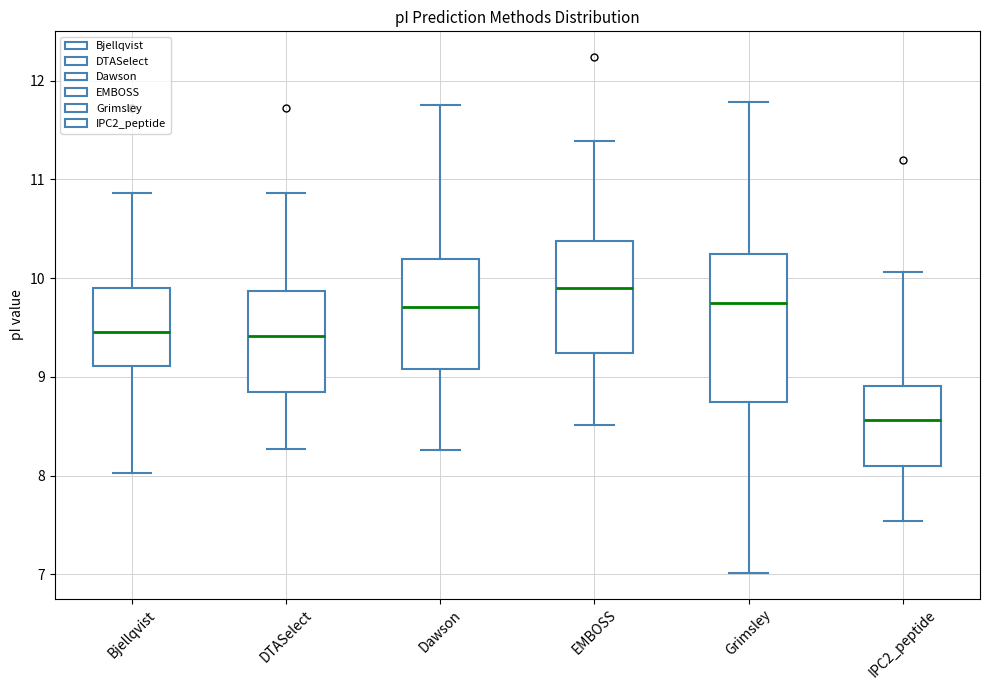

Where is the lower edge of the box for DTASelect on the y-axis? The values are not printed on the chart, so give them approximately, as read against the axis.

8.8